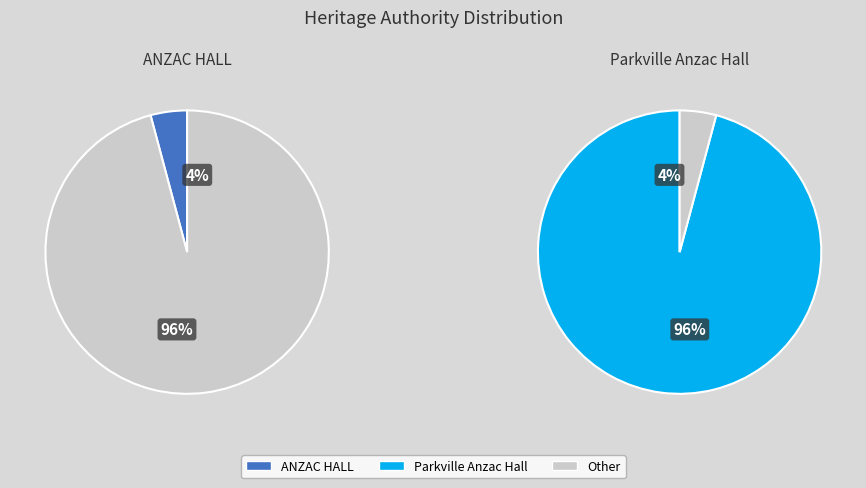

Rank the categories by value from highest to lowest.

Parkville Anzac Hall, ANZAC HALL